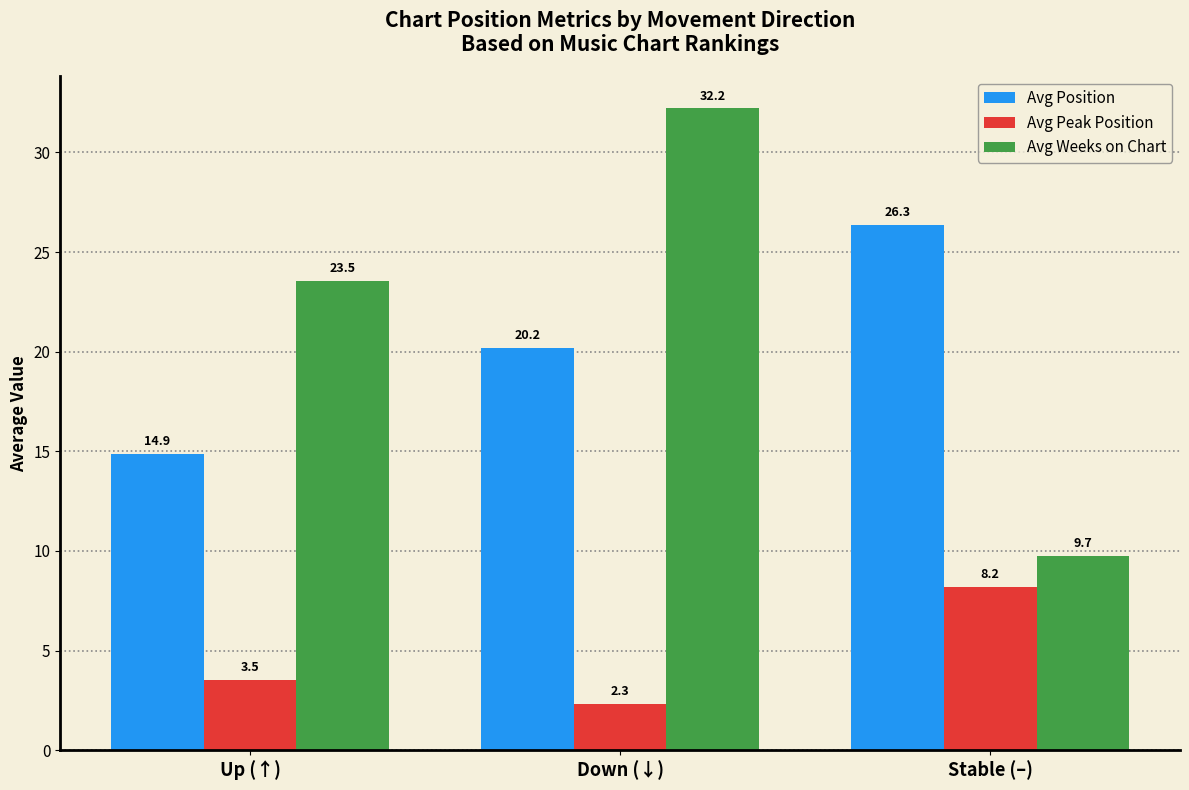

How many bars are there in total?

9